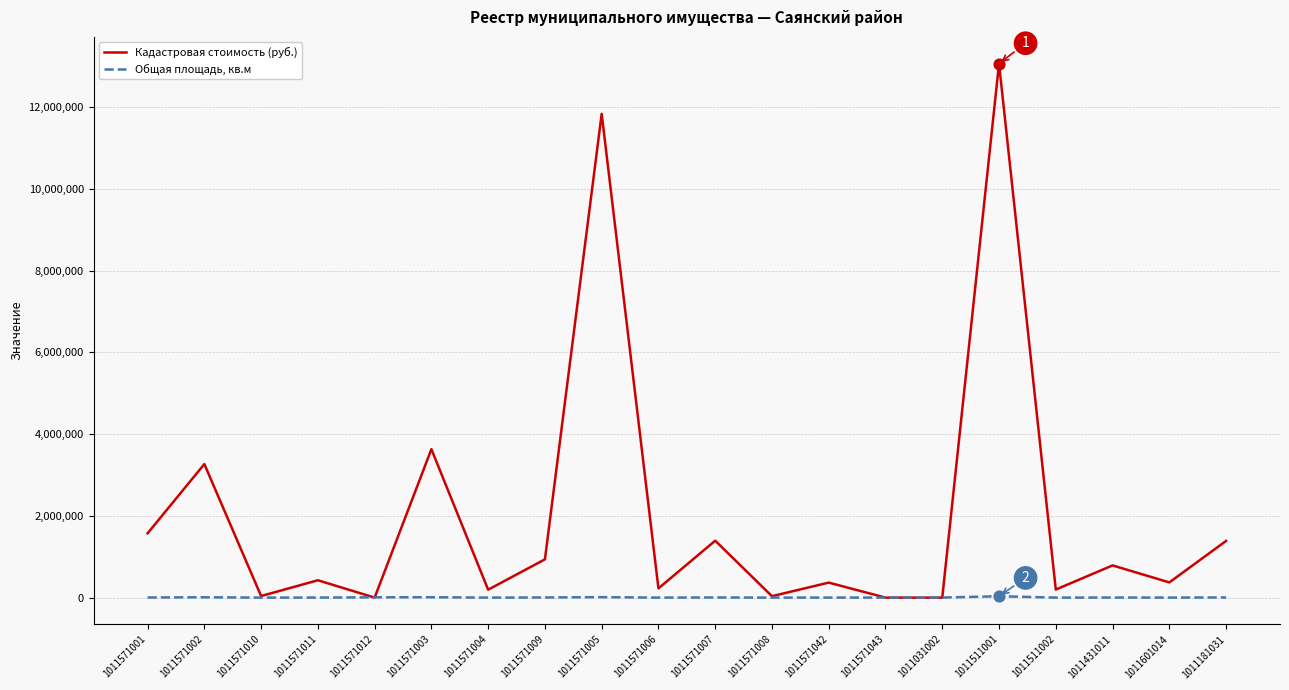

At how many categories does at least one series exceed 11945762?

1